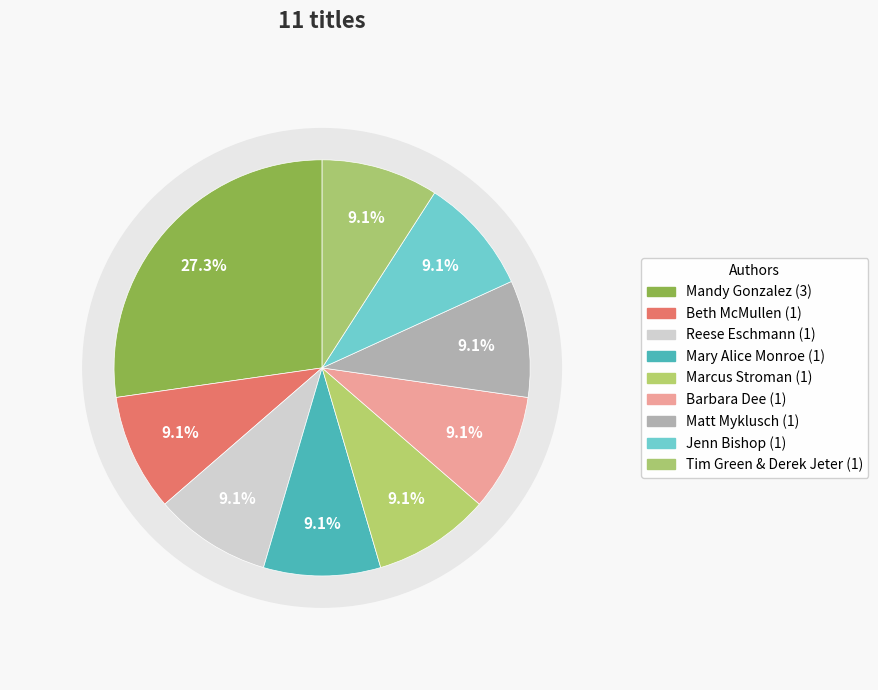

True or false: Jenn Bishop accounts for 9% of the total.

True